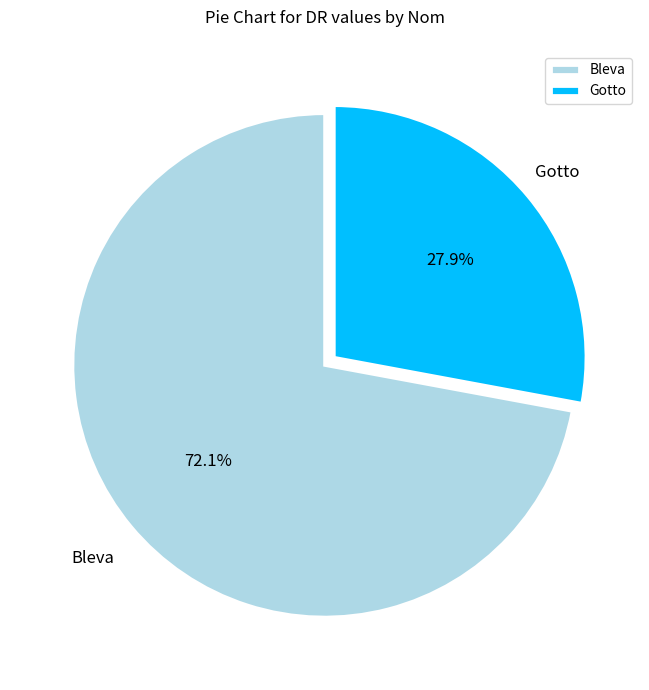

To the nearest percent, what percentage of the pie is Gotto?

28%